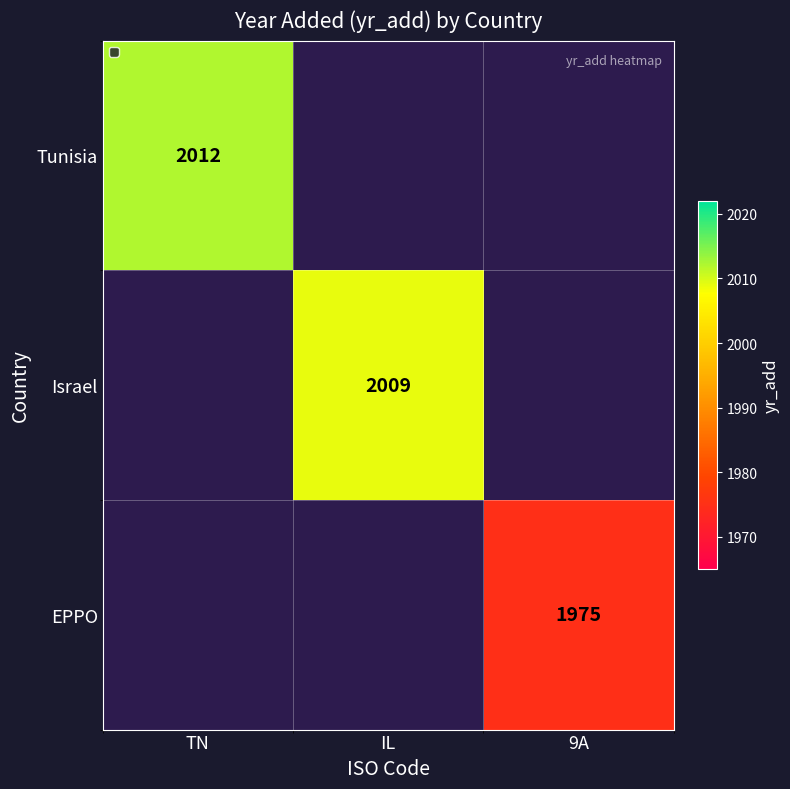

Is it true that Tunisia equals 499.7 at TN?

False